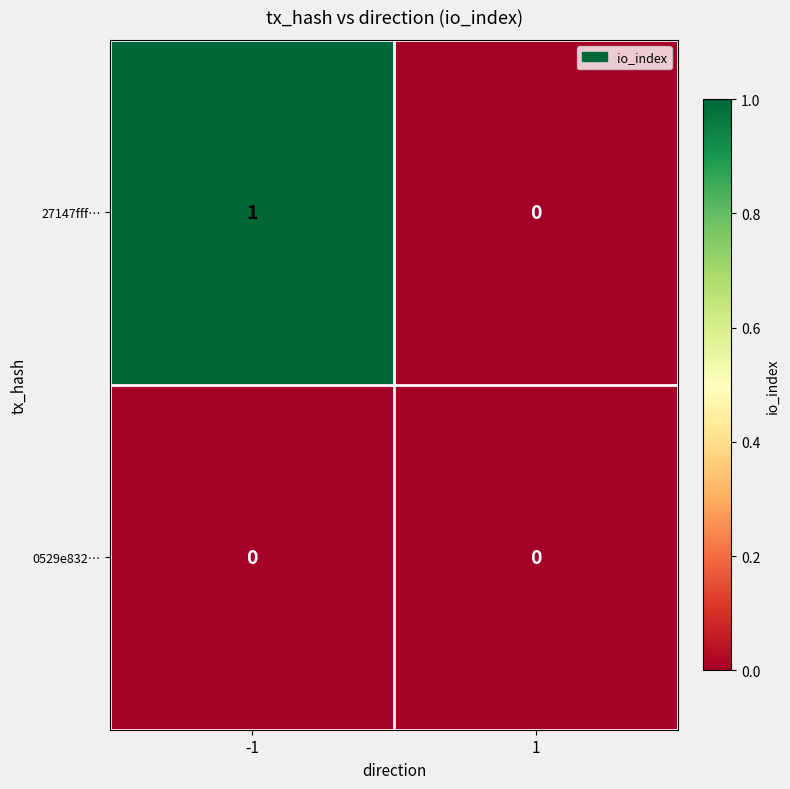

Which series has the largest range (max minus min)?

27147fff…